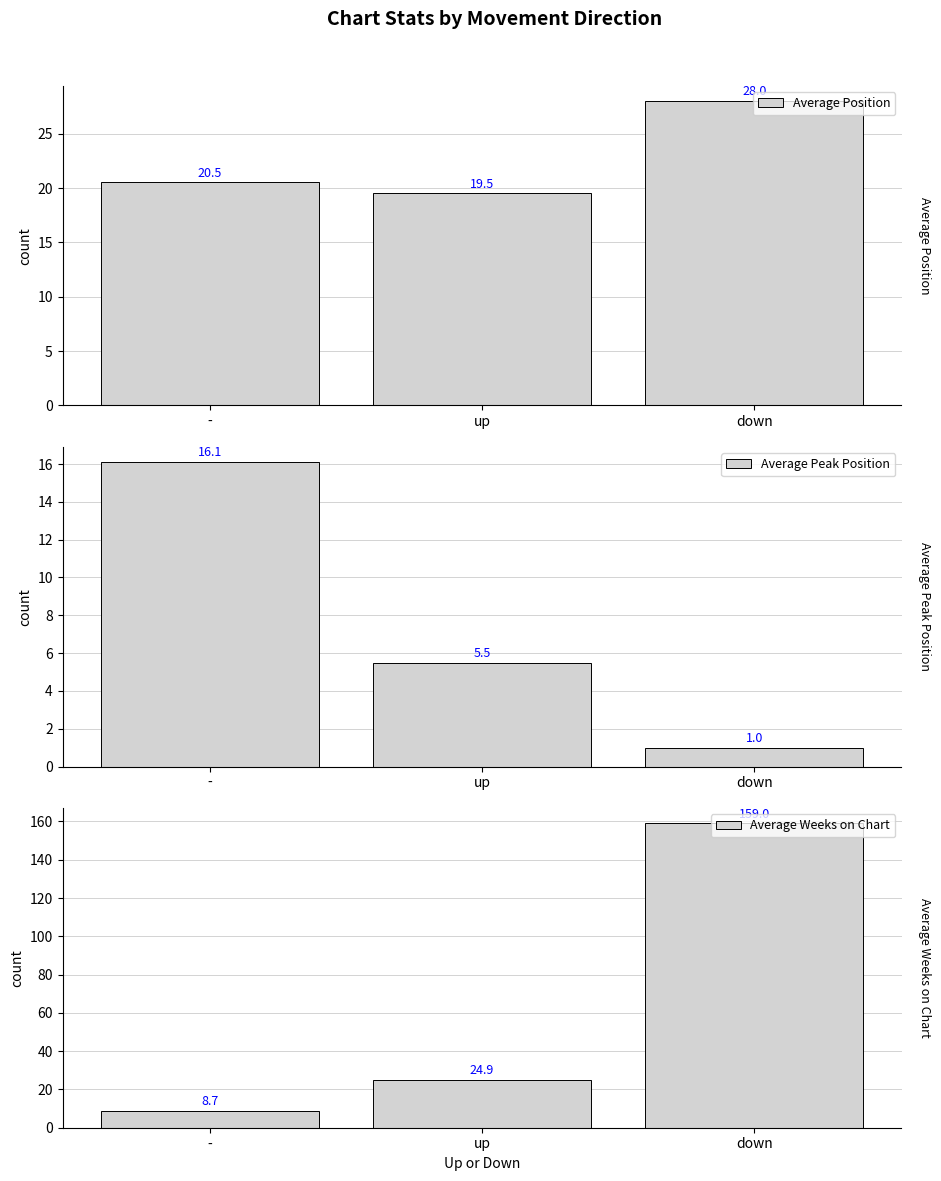

Are the bars grouped side by side (vs. stacked)?

Yes